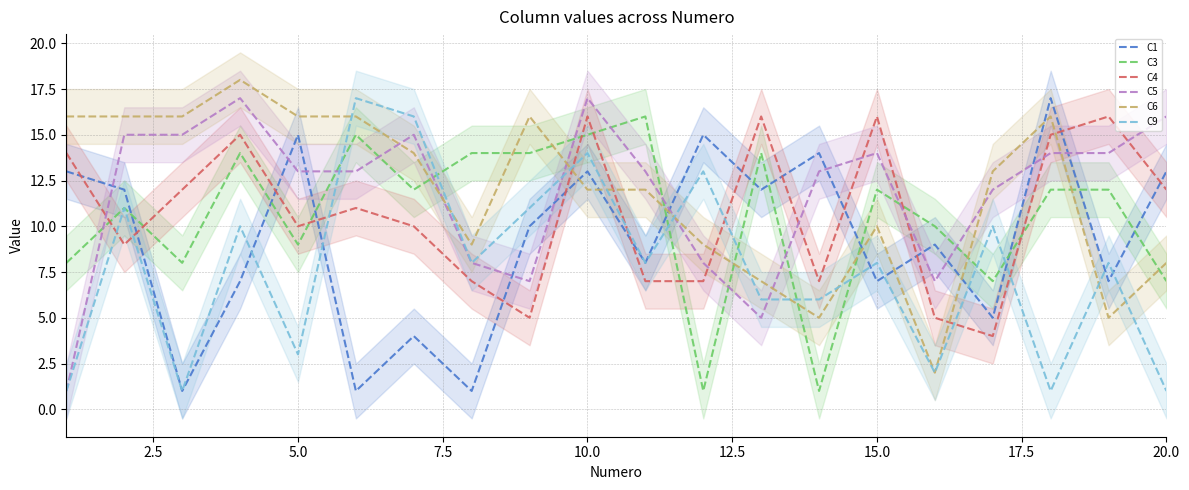

At how many categories does at least one series exceed 11?

19